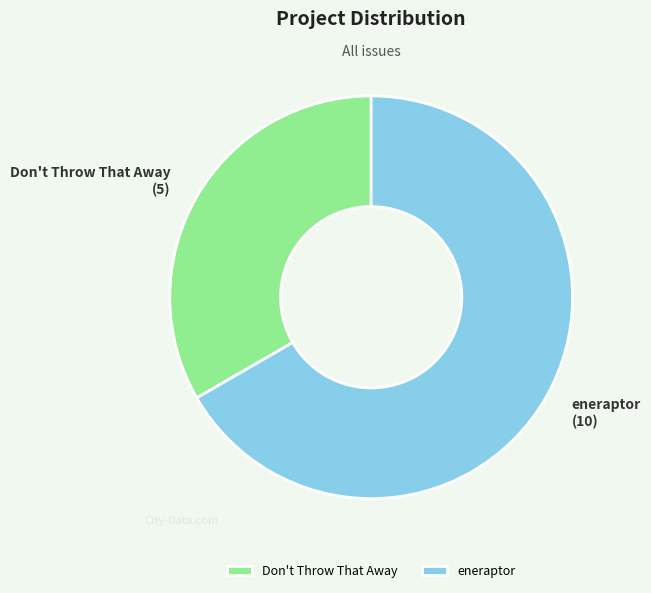

What is the majority slice?

eneraptor